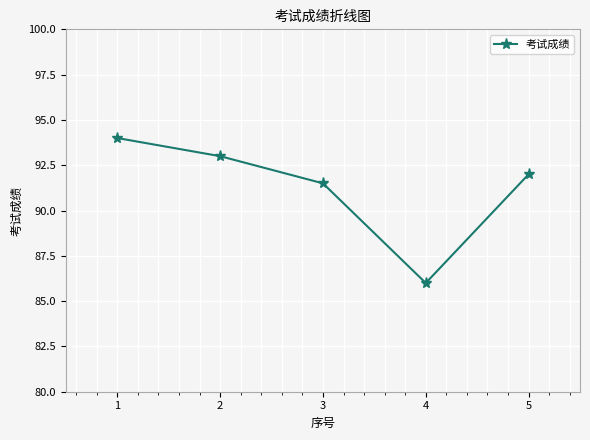

Reading left to right, list all the values displayed in this chart.

94.0	93.0	91.5	86.0	92.0